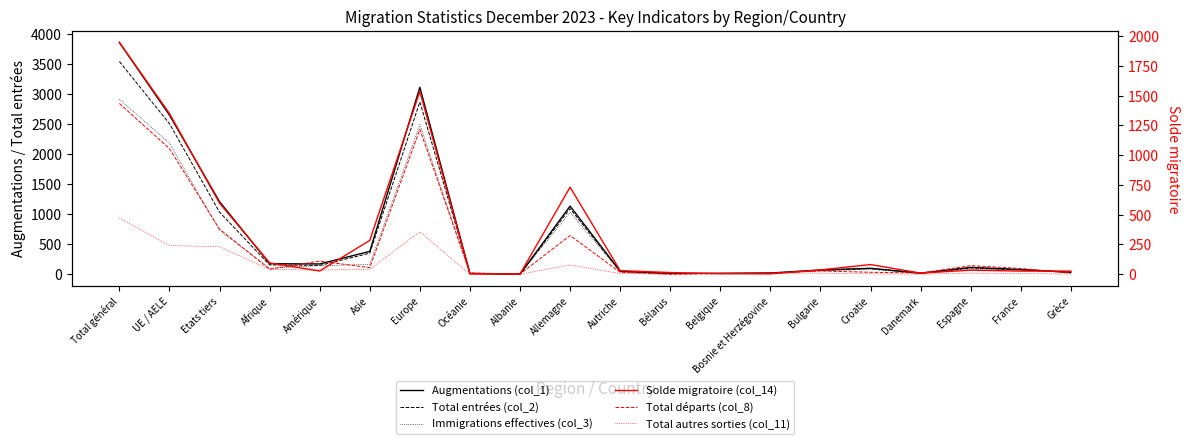

Read the Solde migratoire (col_14) value at Europe, to the nearest 50.

1550